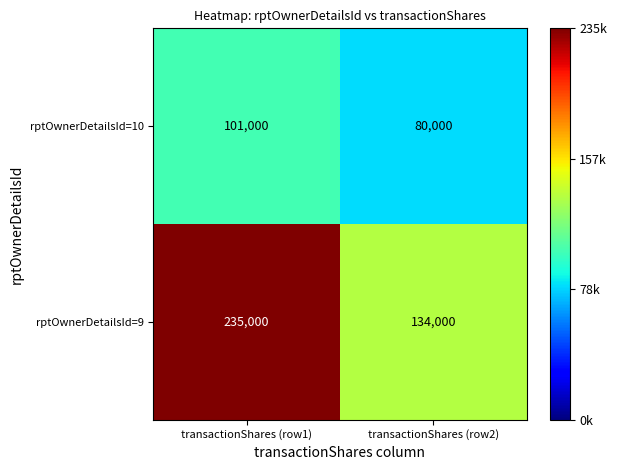

What is the difference between the rptOwnerDetailsId=9 values at transactionShares (row1) and transactionShares (row2)?

101000